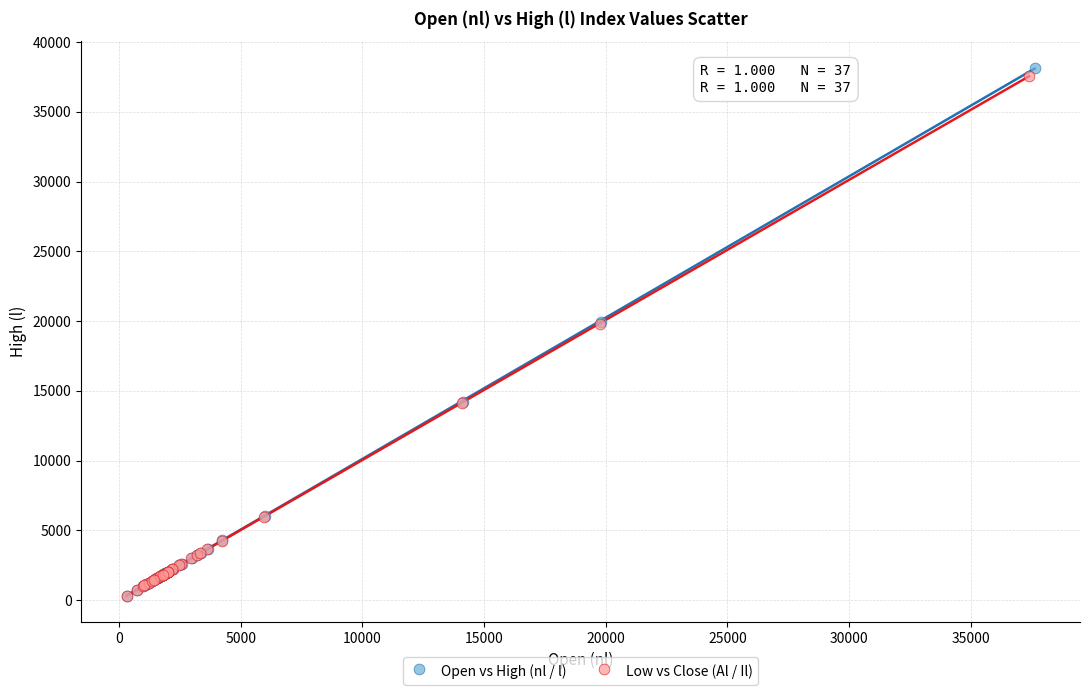

What are all the series names shown in the legend?

Open vs High (nl / l), Low vs Close (Al / Il)